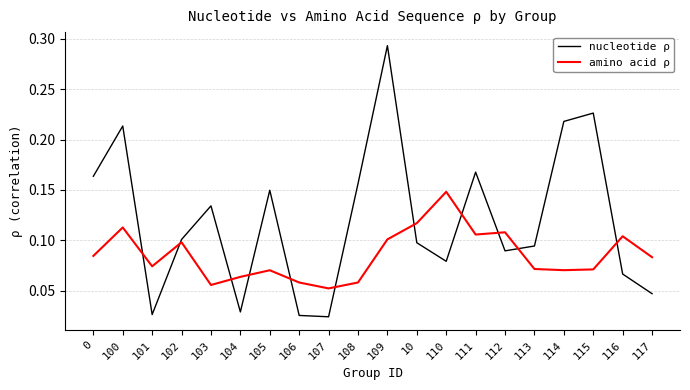

At which label is amino acid ρ closest to 0?

107